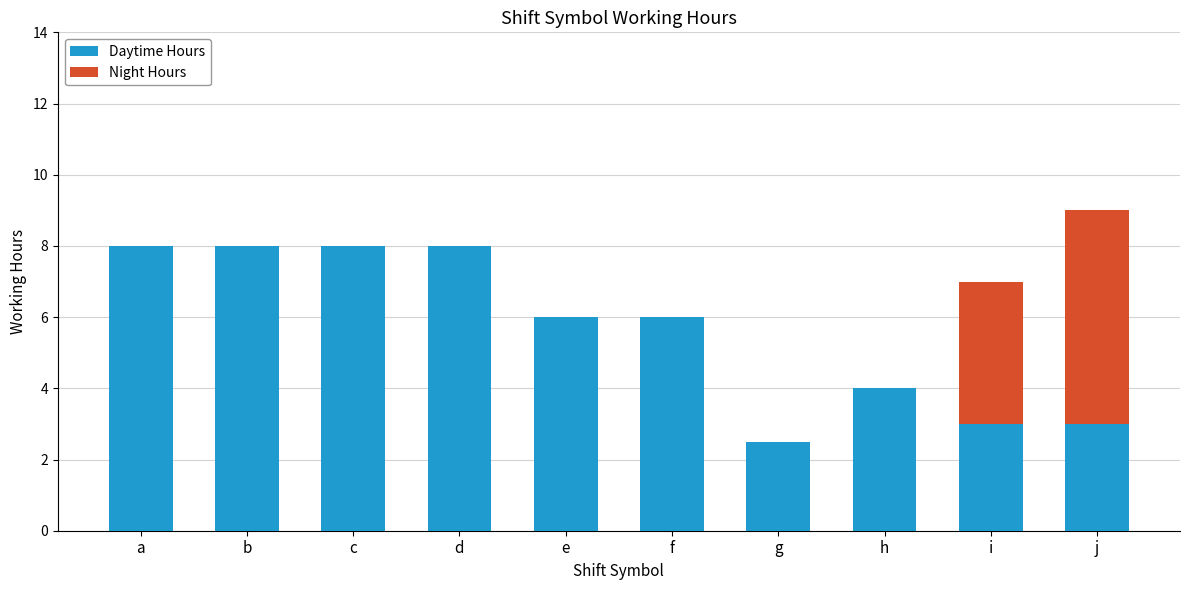

At which category is the sum across all series the highest?

j